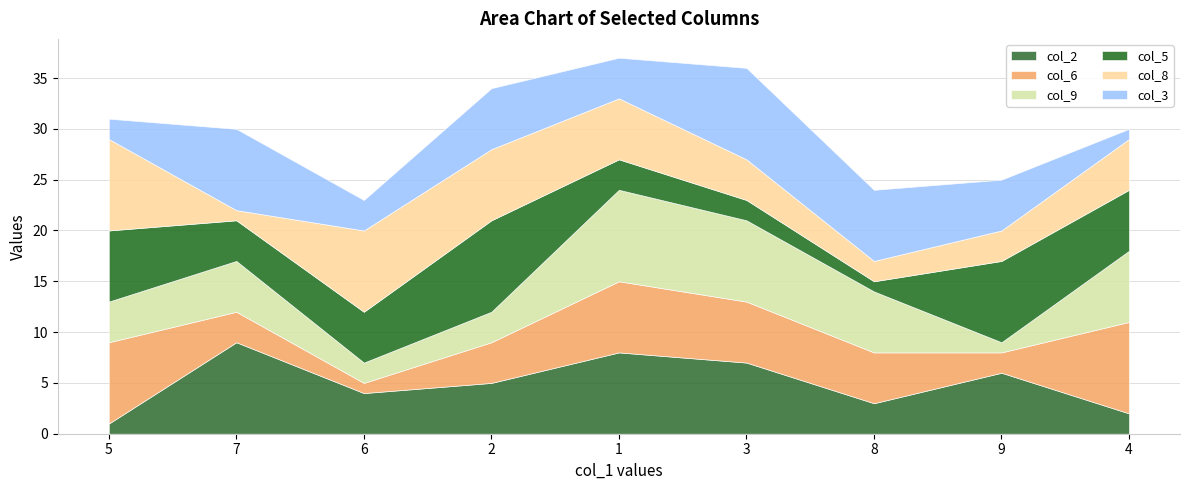

At which label does col_9 first exceed 5?

1